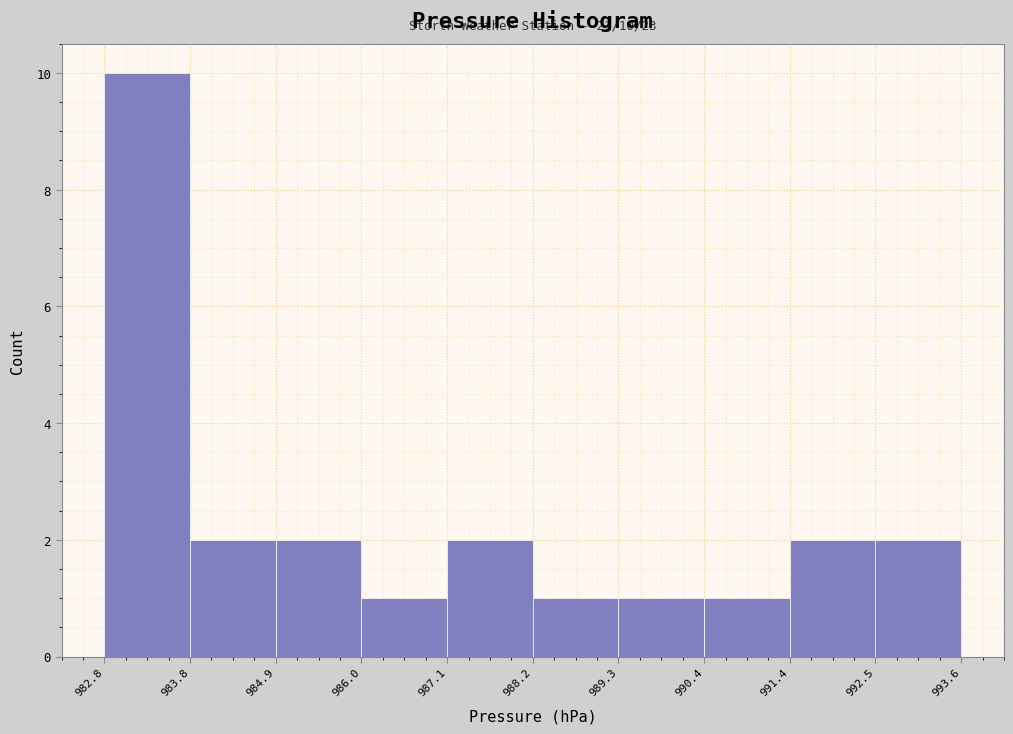

Over which range of the x-axis is the bar tallest?

982.8 to 983.8